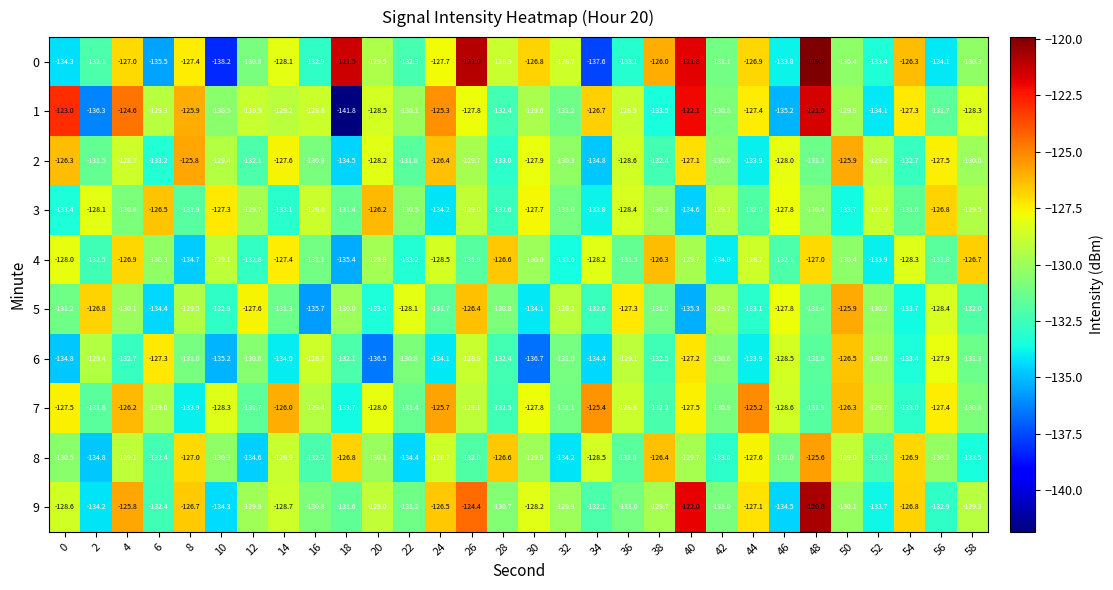

What is the smallest value displayed?

-141.8